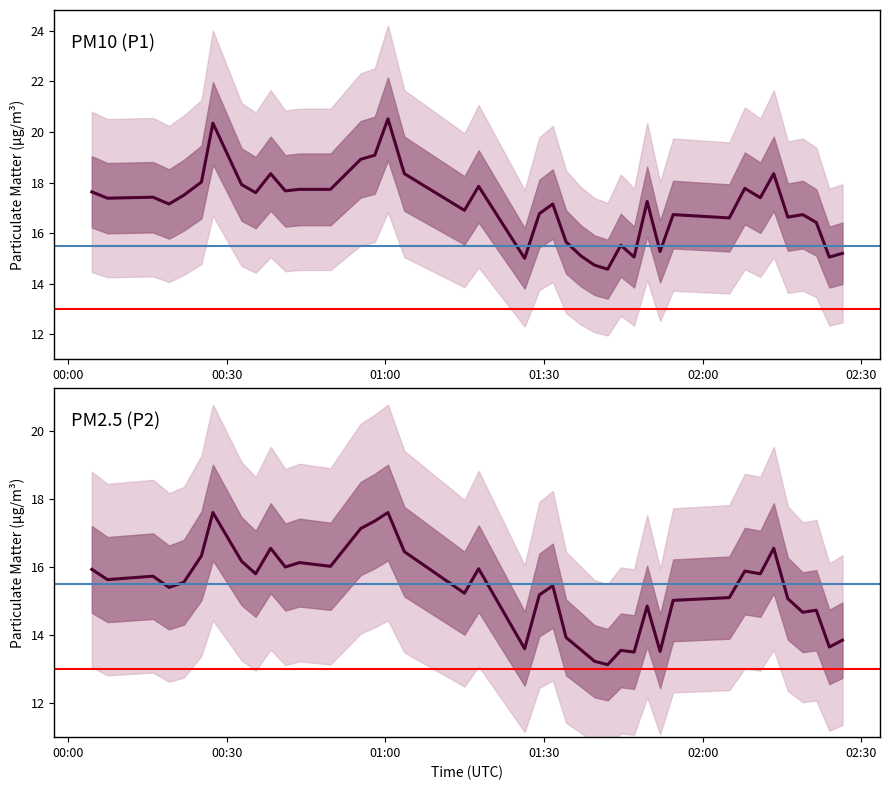

Which series has the largest total across all categories?

P1